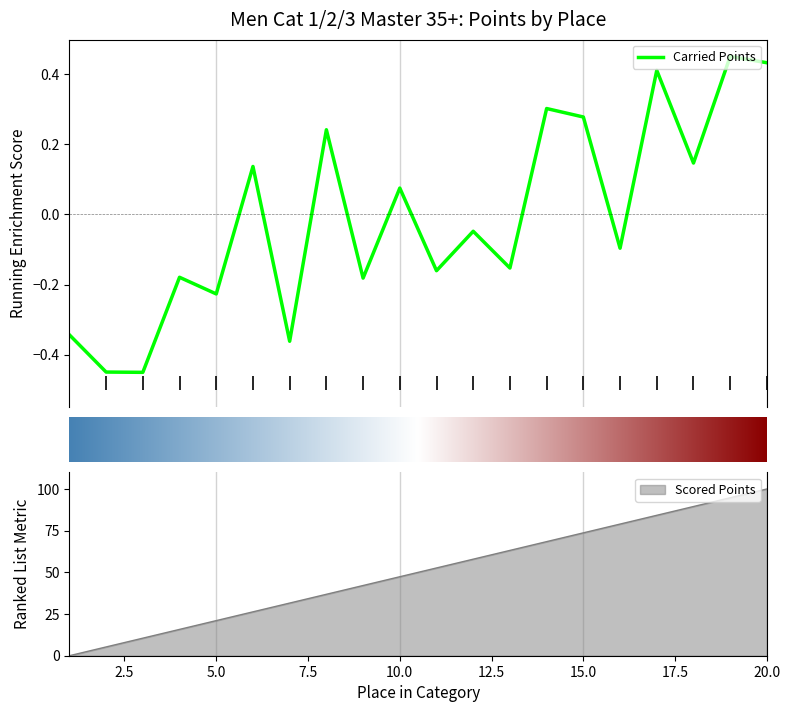

True or false: Scored Points and Carried Points cross at least once.

False